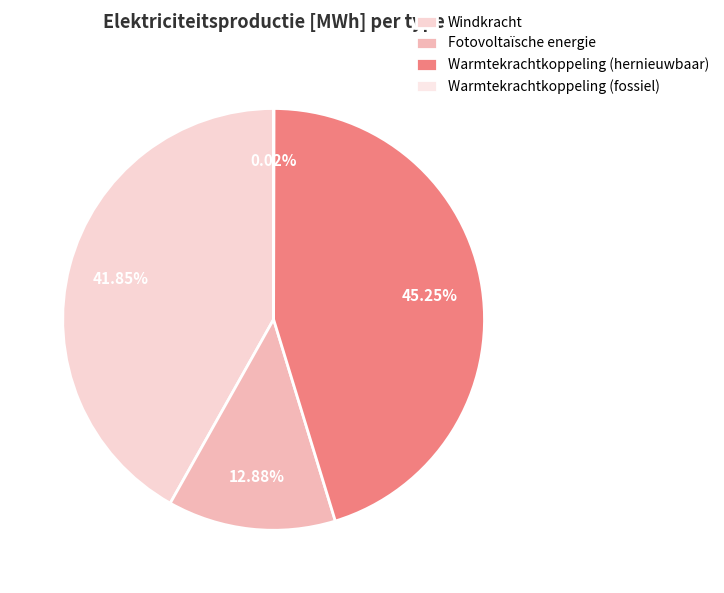

True or false: Fotovoltaïsche energie accounts for 1% of the total.

False